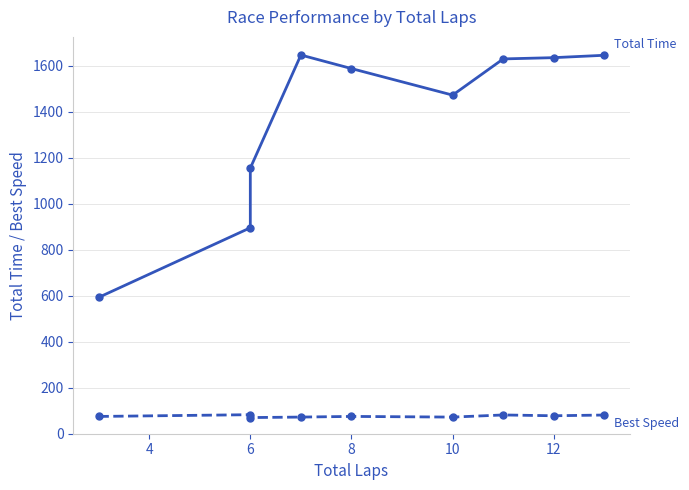

True or false: Best Speed has more than 1 interior local peaks.

True